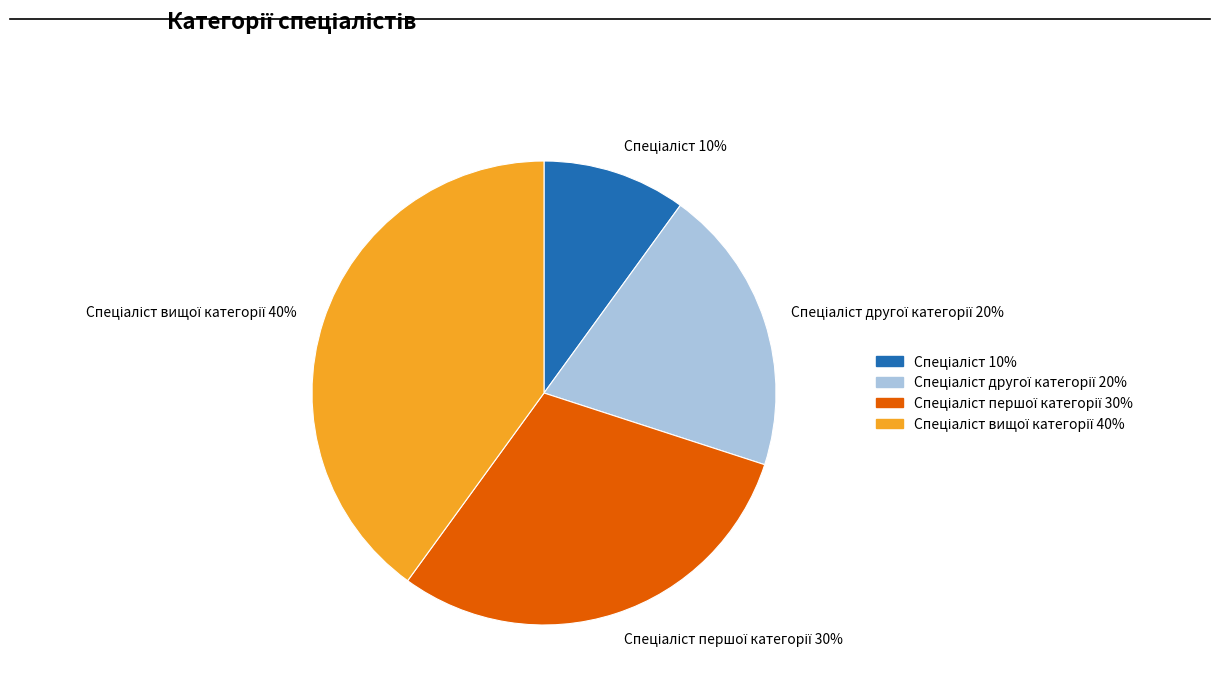

To the nearest percent, what is the average slice percentage?

25%